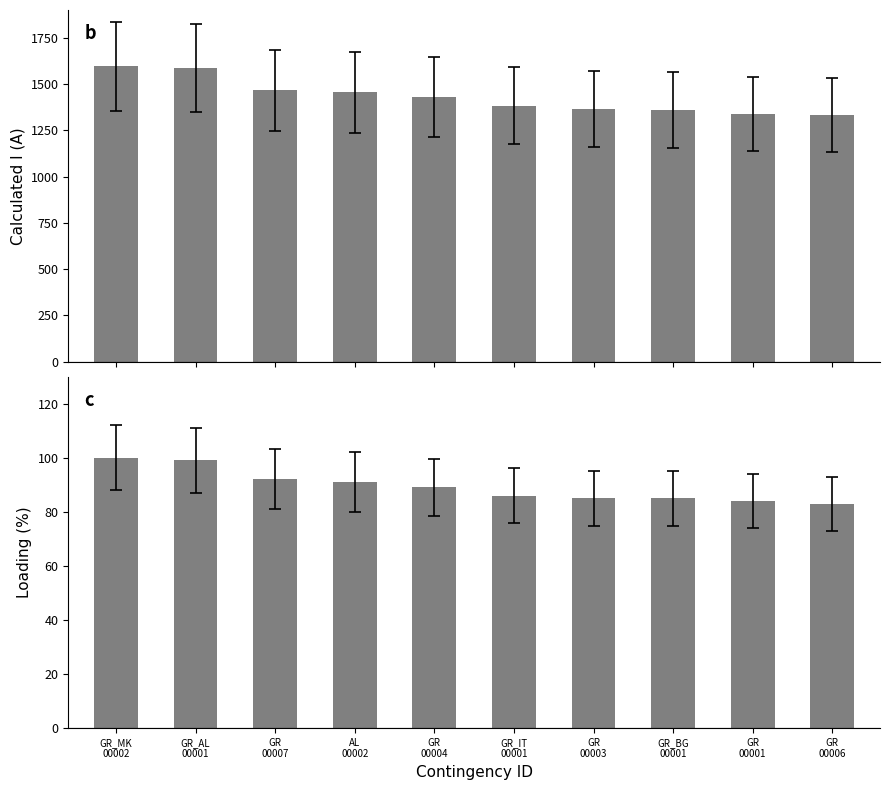

Where is Loading (%) nearest to the value 91?

AL
00002